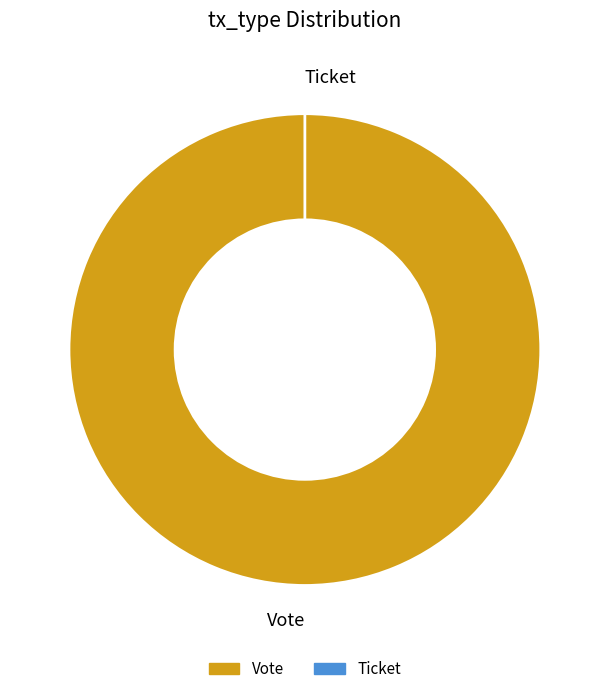

How many segments does this pie chart have?

2